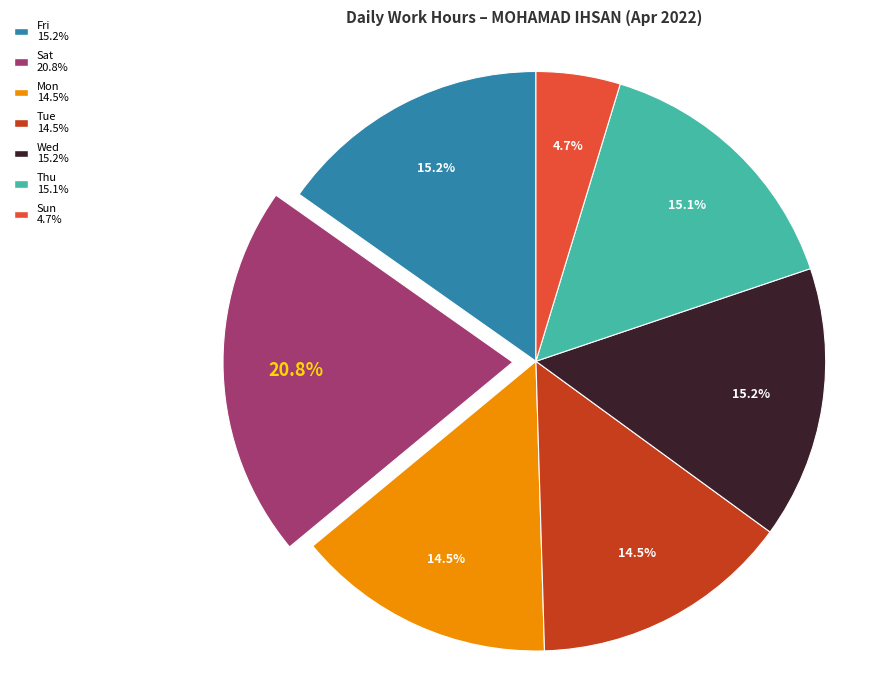

Is there a majority slice in this chart?

No